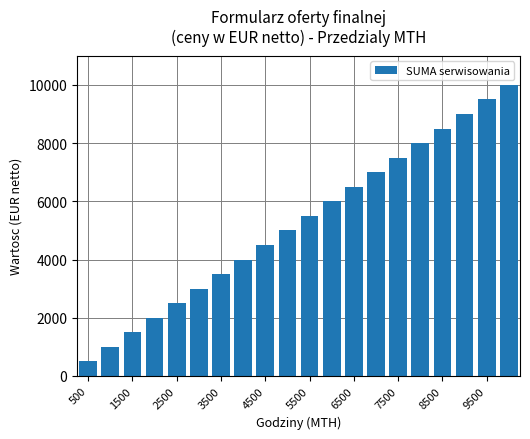

What is the average value?

5250